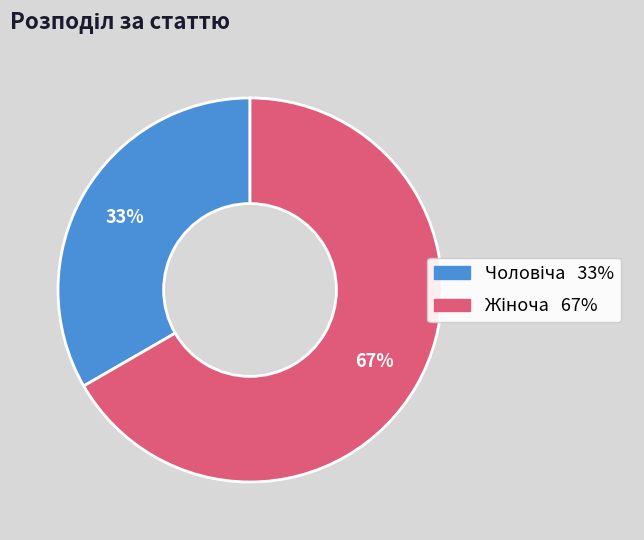

Is there a majority slice in this chart?

Yes